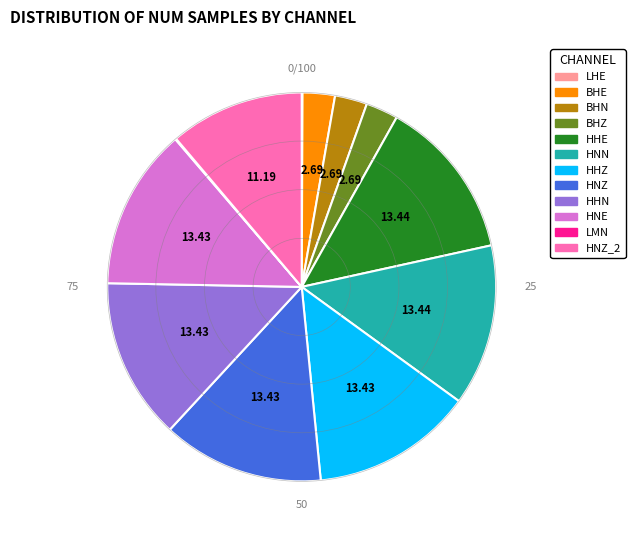

Is the sum of HHE and BHE greater than half?

No